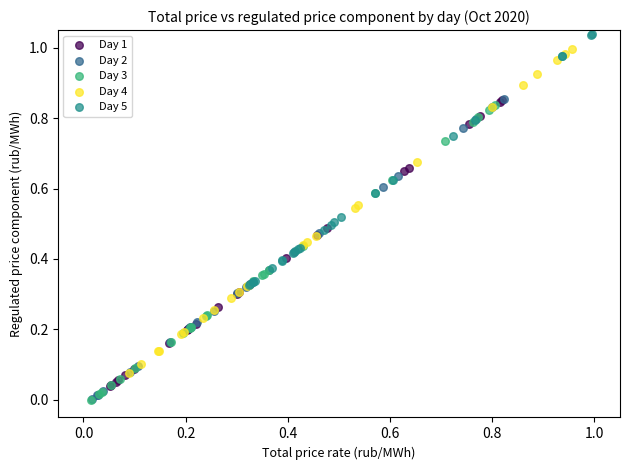

What are all the series names shown in the legend?

Day 1, Day 2, Day 3, Day 4, Day 5